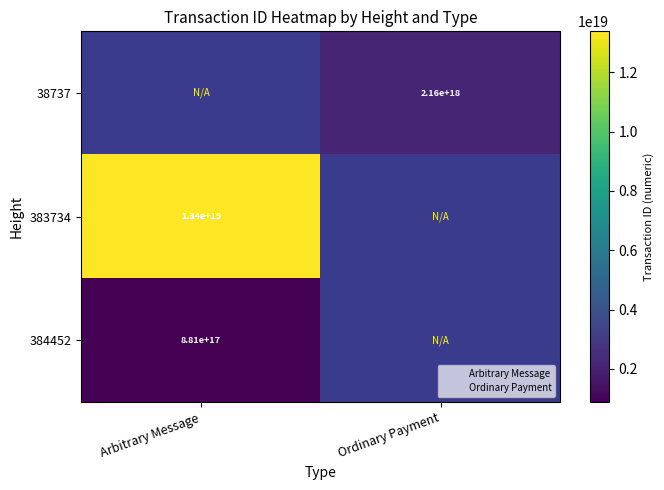

What is the highest value of the 384452 series?

880704186996774784.0